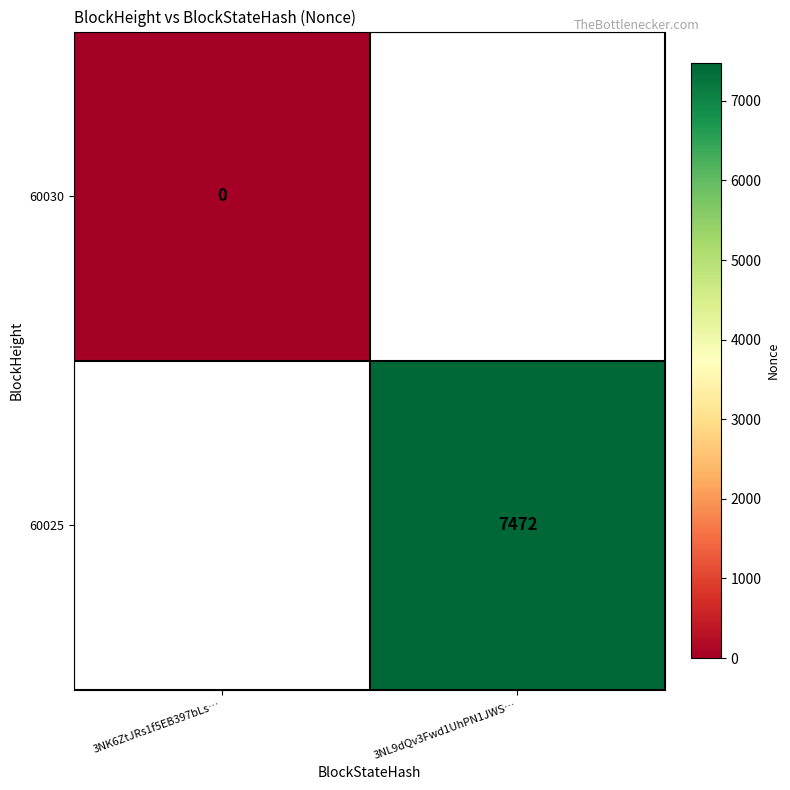

True or false: 60025 has a value of 7472 at 3NL9dQv3Fwd1UhPN1JWS….

True